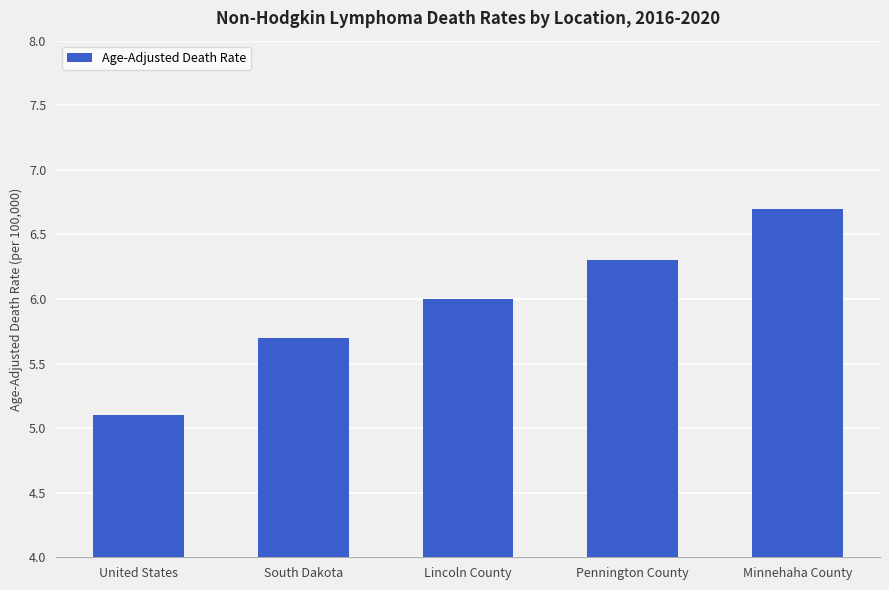

At which label is the value closest to 5?

United States